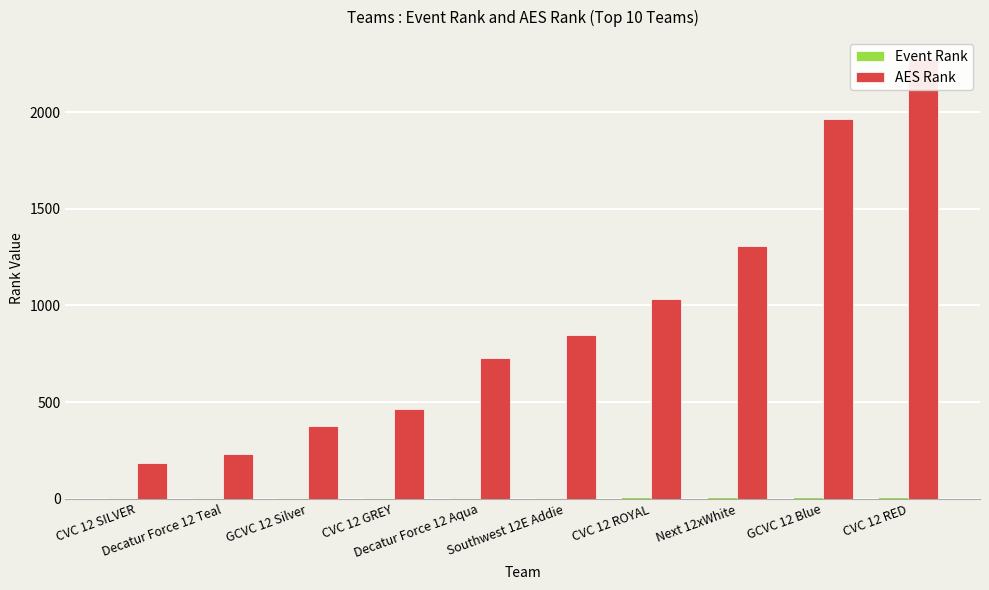

Reading left to right, list all the values displayed in this chart.

Event Rank: CVC 12 SILVER=1	Decatur Force 12 Teal=2	GCVC 12 Silver=3	CVC 12 GREY=4	Decatur Force 12 Aqua=5	Southwest 12E Addie=6	CVC 12 ROYAL=7	Next 12xWhite=8	GCVC 12 Blue=9	CVC 12 RED=10
AES Rank: CVC 12 SILVER=186	Decatur Force 12 Teal=229	GCVC 12 Silver=377	CVC 12 GREY=465	Decatur Force 12 Aqua=729	Southwest 12E Addie=849	CVC 12 ROYAL=1035	Next 12xWhite=1305	GCVC 12 Blue=1962	CVC 12 RED=2274